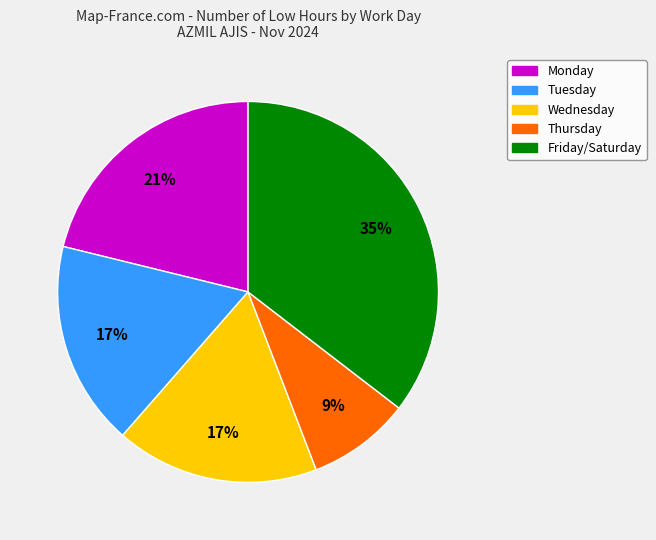

Is there any slice that represents more than half of the pie?

No